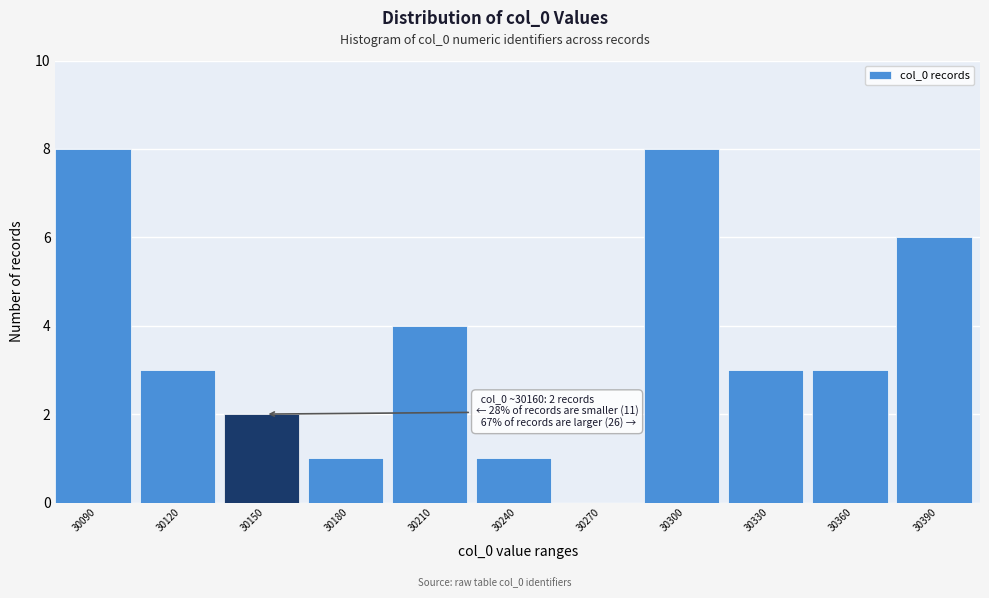

Reading left to right, list all the values displayed in this chart.

30090=8	30120=3	30150=2	30180=1	30210=4	30240=1	30270=0	30300=8	30330=3	30360=3	30390=6